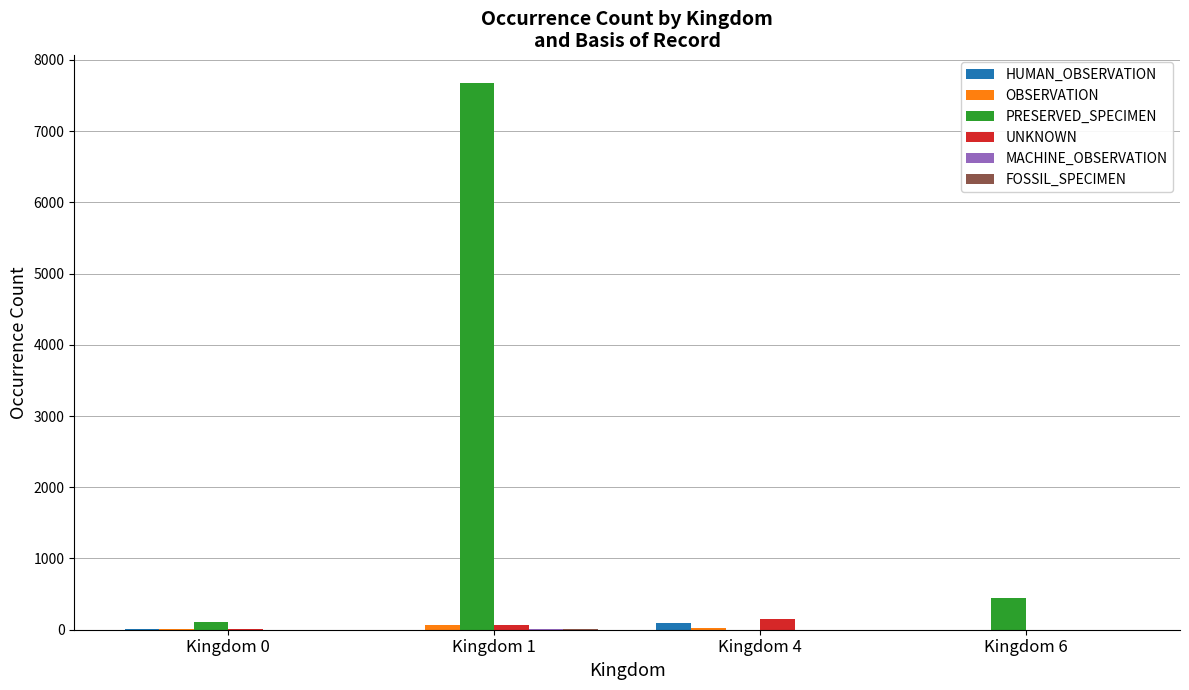

At which category is the sum across all series the highest?

Kingdom 1